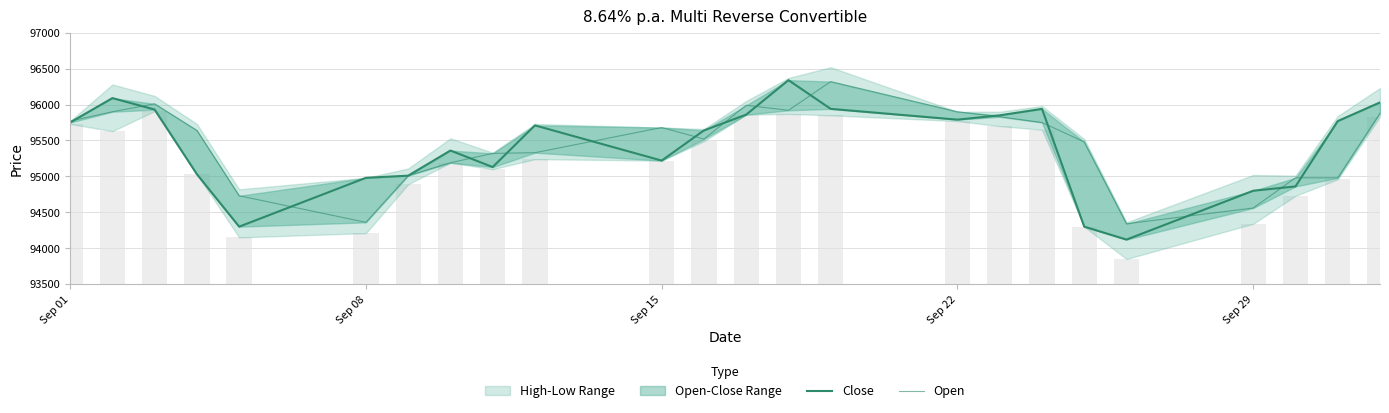

Reading right to left, extract all data points from this chart.

Close: 96030	95770	94860	94800	94120	94300	95940	95850	95790	95940	96340	95860	95640	95220	95710	95130	95360	95010	94980	94300	95030	95930	96090	95750
Open: 95880	94980	94980	94560	94340	95480	95750	95830	95900	96320	95920	95990	95520	95680	95330	95320	95190	95010	94360	94730	95640	96010	95900	95770